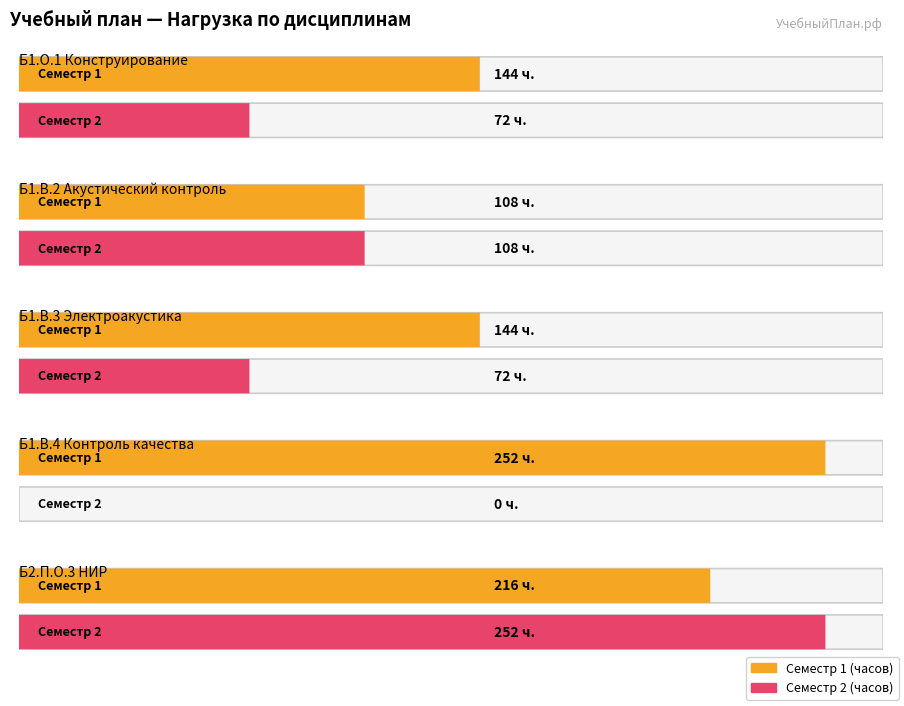

What is the value of the Семестр 1 (Всего часов) bar at the 2nd from the left?

216